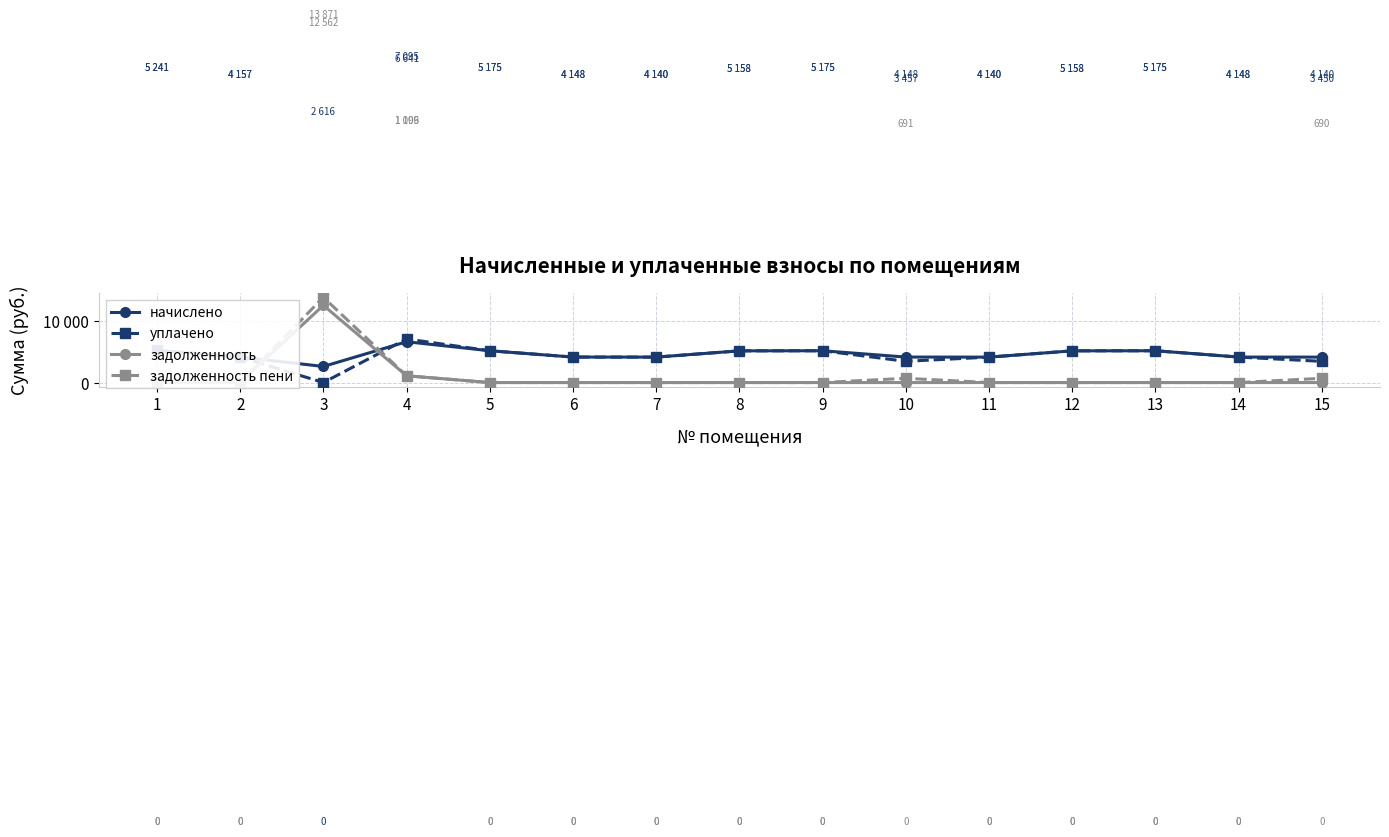

Which category has the highest value across all series?

3